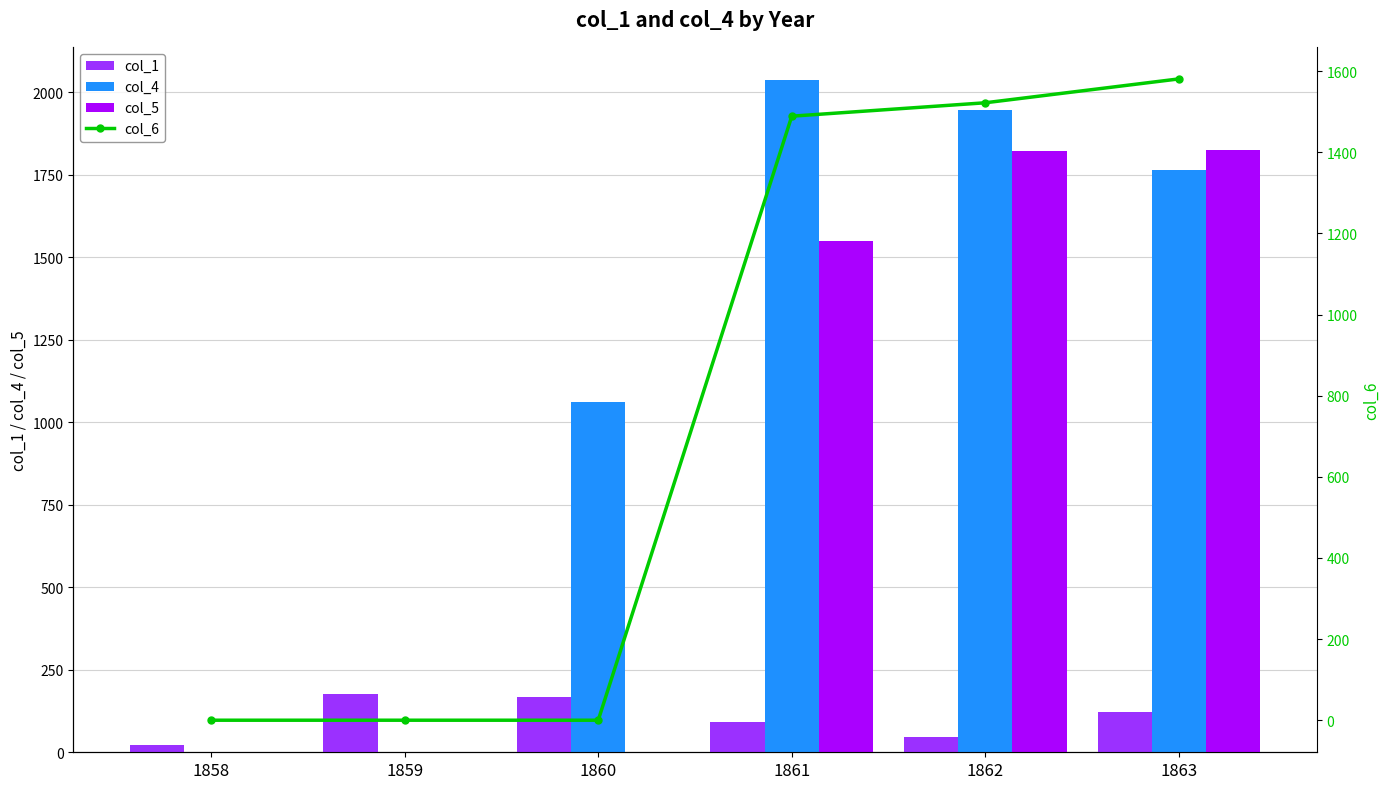

Reading left to right, extract all data points from this chart.

col_1: 22.5	177.6	166.9	91.8	47.0	121.7
col_4: 0.0	0.0	1060.1	2035.4	1947.0	1764.8
col_5: 0.0	0.0	0.0	1547.8	1822.1	1823.3
col_6: 0.0	0.0	0.0	1488.9	1521.9	1580.8